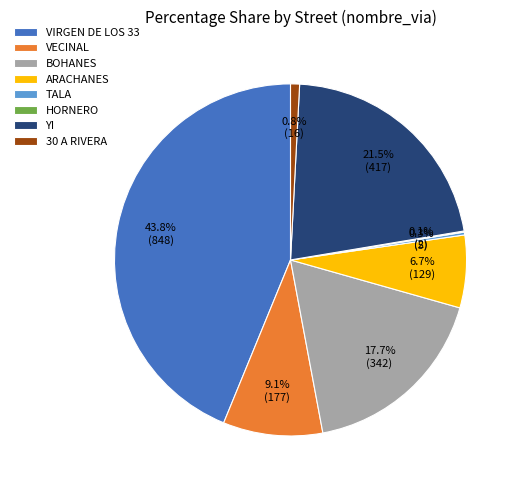

Which category has the biggest portion of the pie?

VIRGEN DE LOS 33